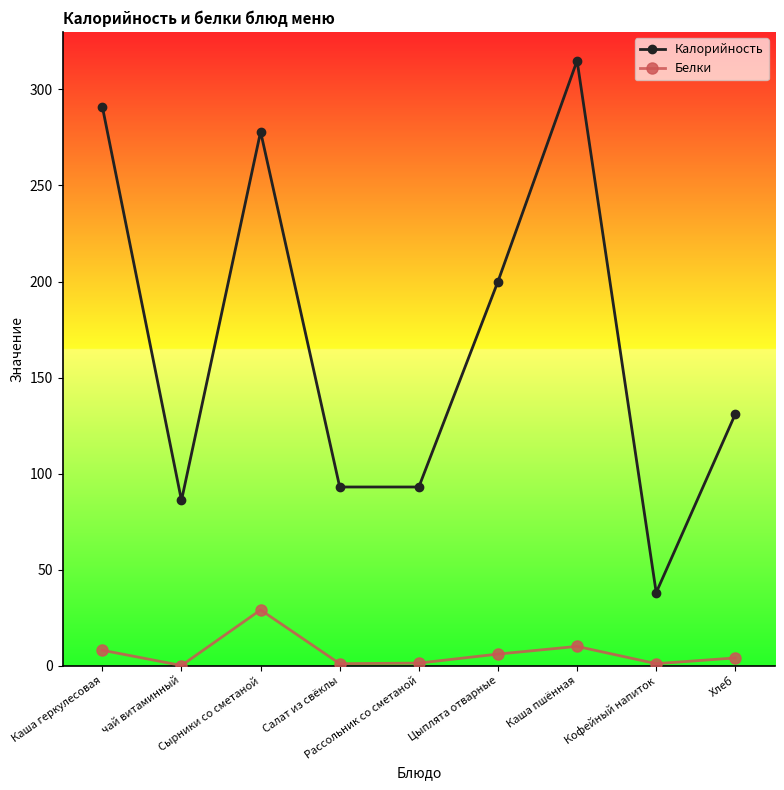

What are all the series names shown in the legend?

Калорийность, Белки